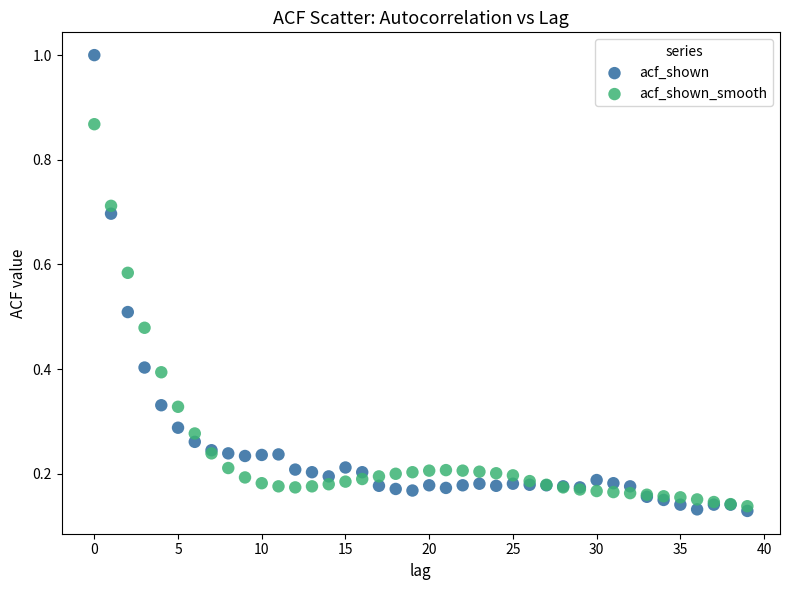

Which series contains the highest Y value?

acf_shown